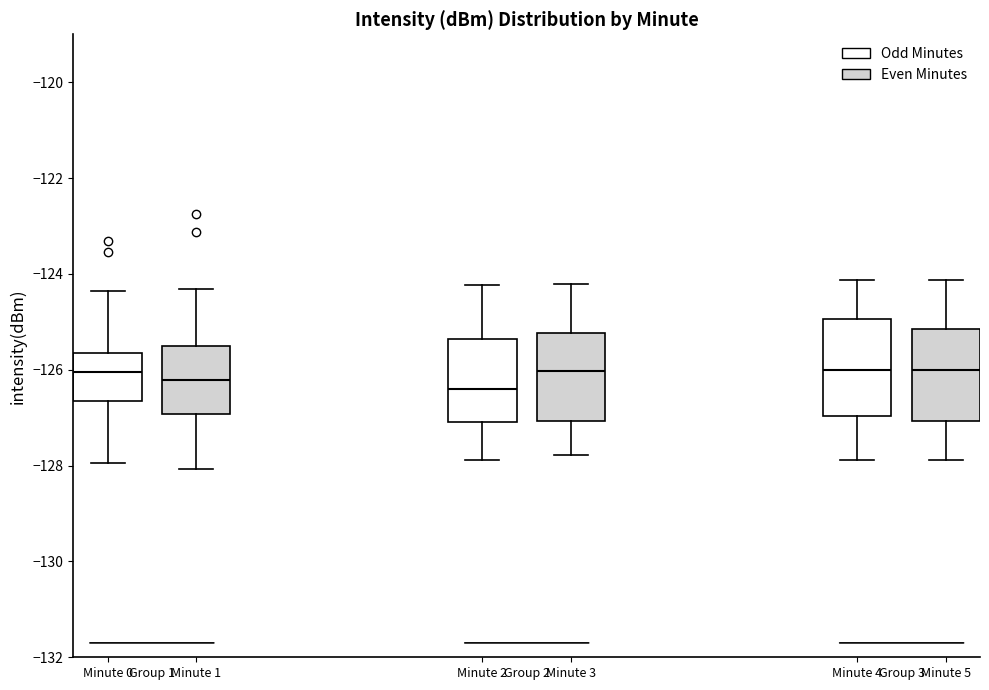

Where does the upper whisker of the box for Minute 3 end on the y-axis? The values are not printed on the chart, so give them approximately, as read against the axis.

-124.2